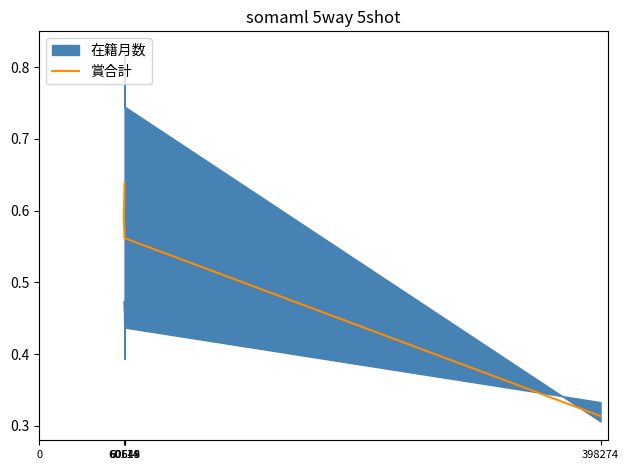

Count the values in the range 0 to 1.

4